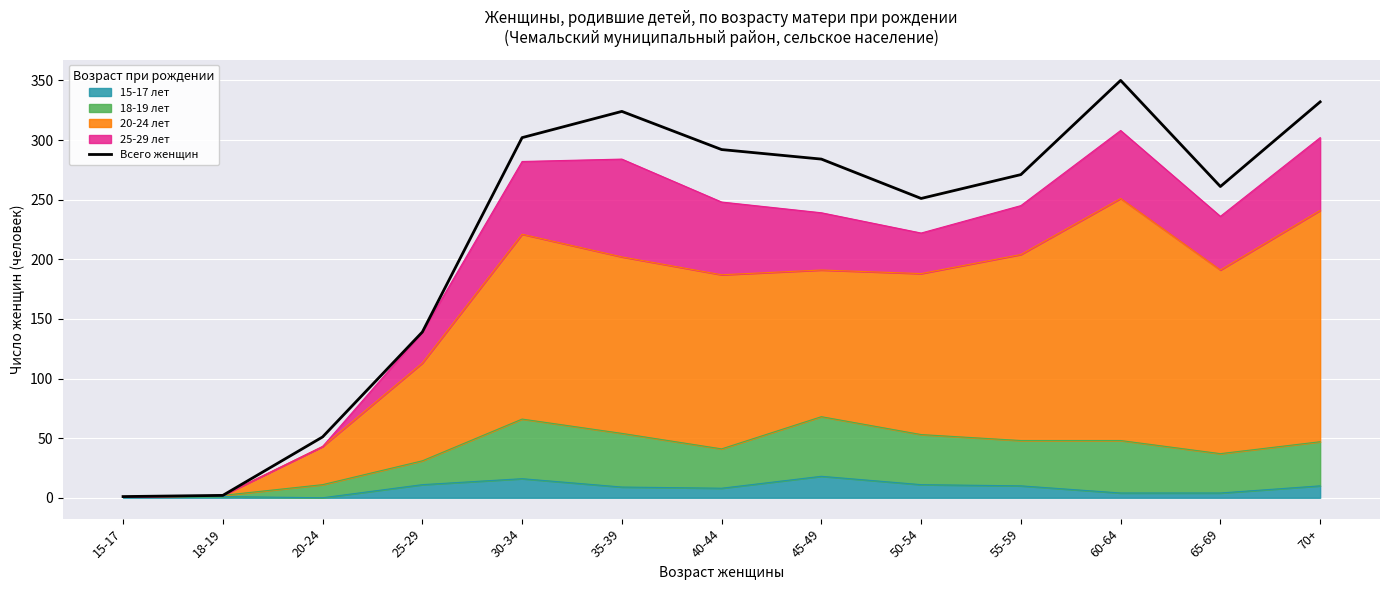

Where is the first local minimum?

50-54